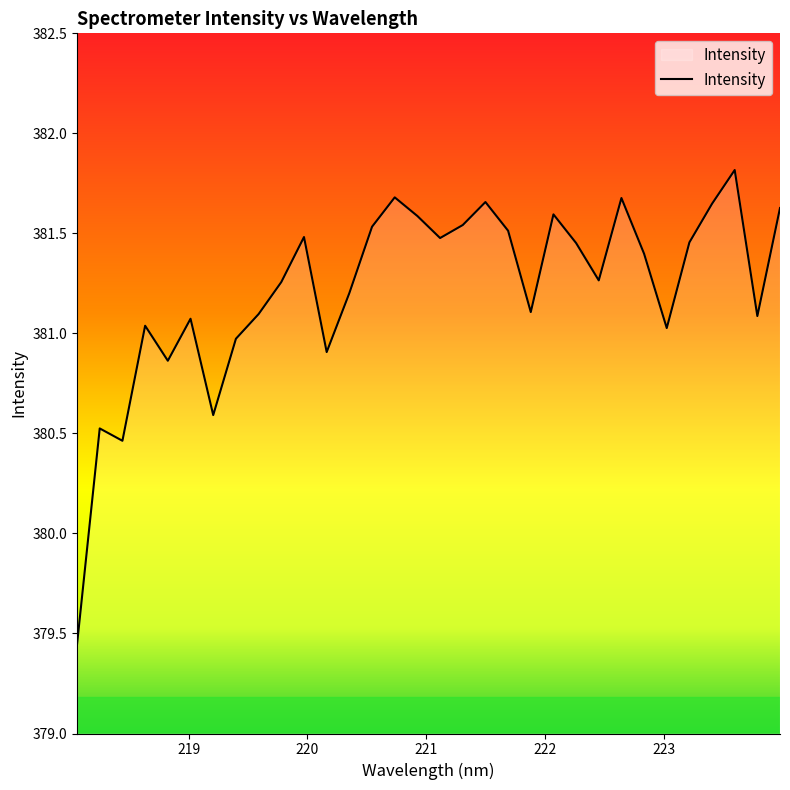

What is the greatest value displayed?

381.8